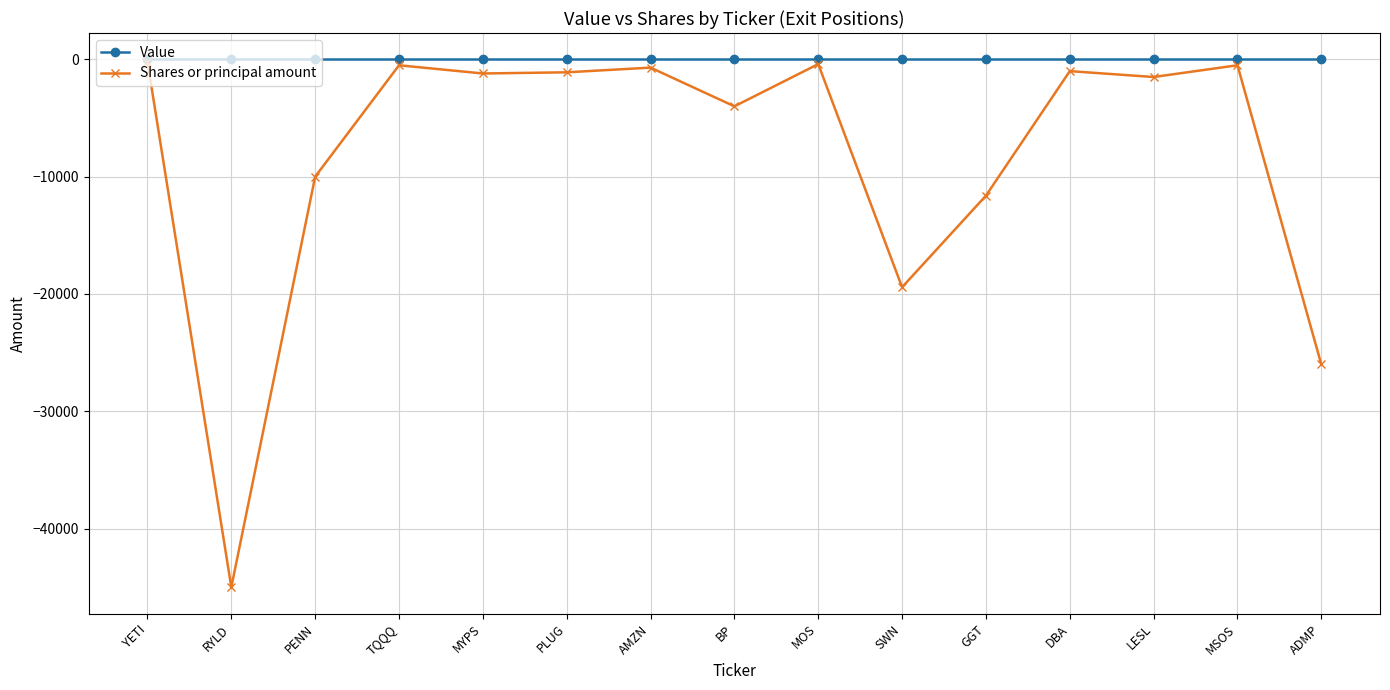

Where is Shares or principal amount nearest to the value -22600?

SWN